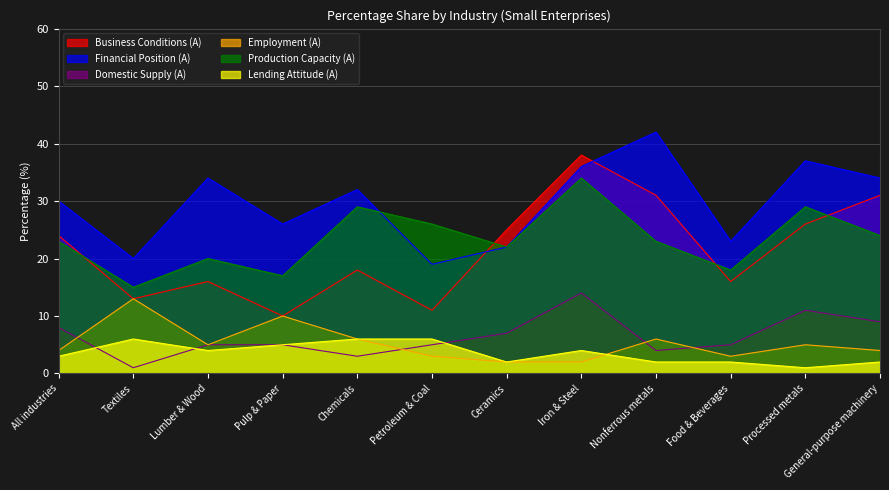

Which label corresponds to the smallest value in the chart?

Textiles